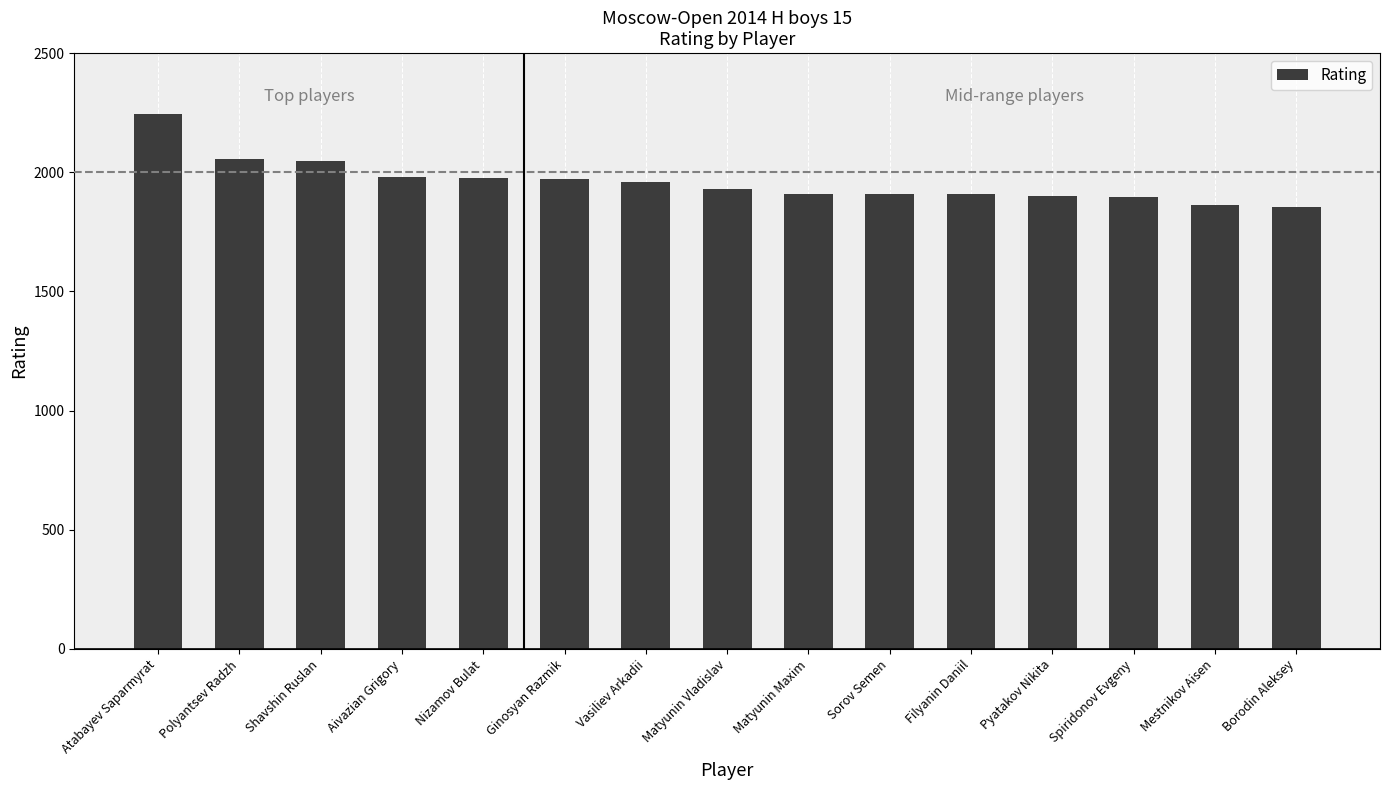

How many bars are there in total?

15